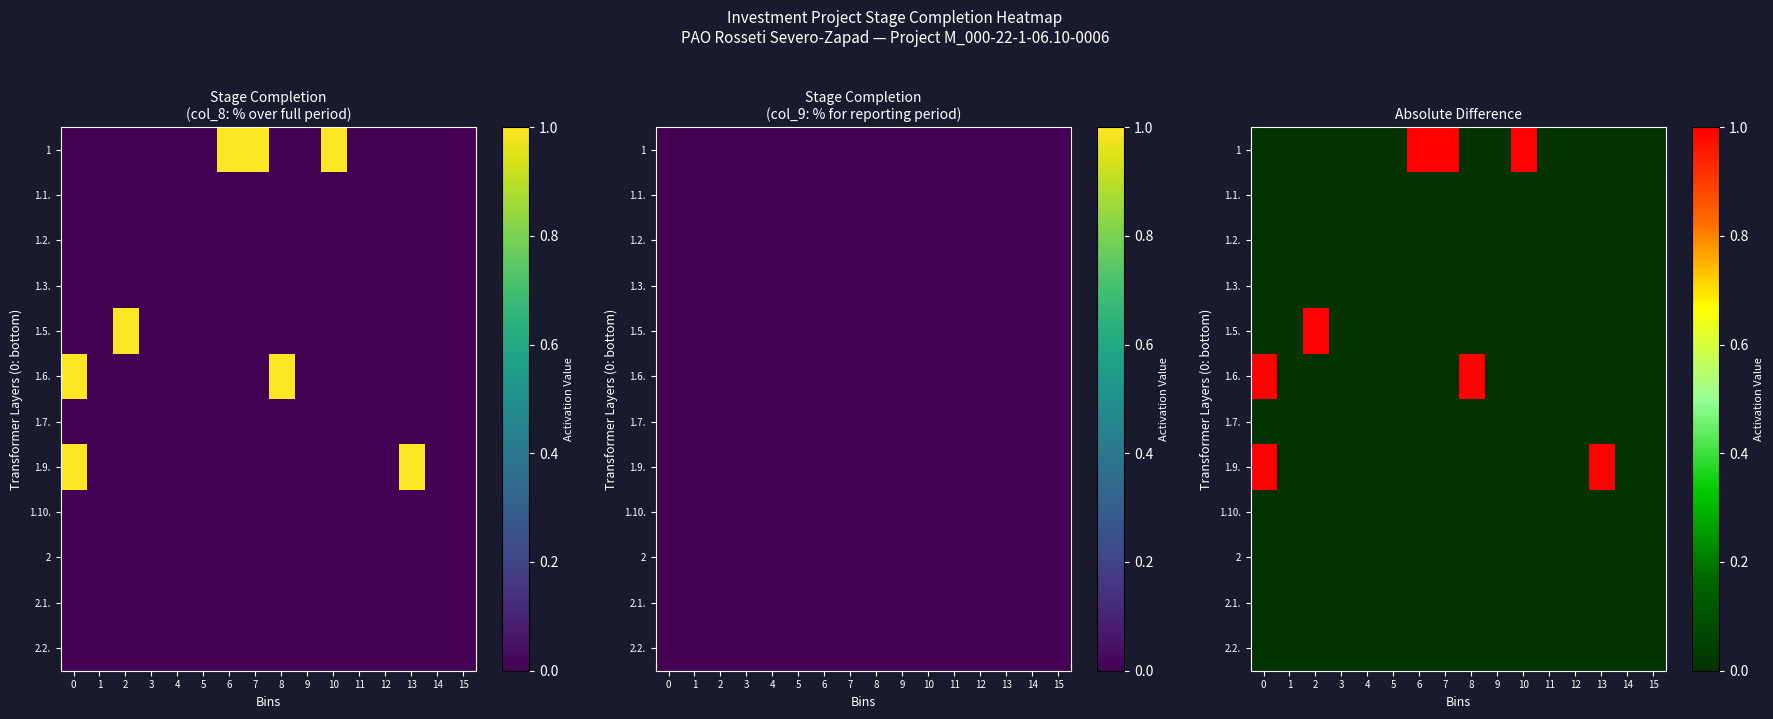

Rank the series at 4 from highest to lowest value.

1, 1.1., 1.2., 1.3., 1.5., 1.6., 1.7., 1.9., 1.10., 2, 2.1., 2.2.